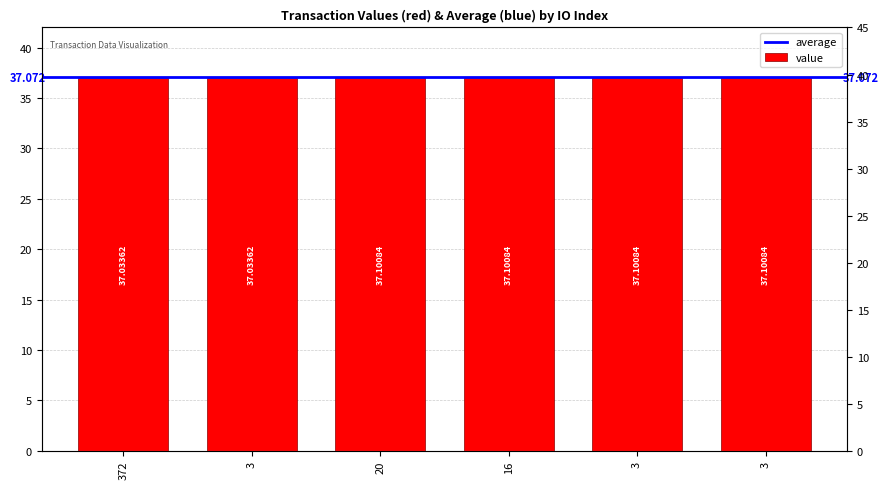

Are the bars horizontal?

No